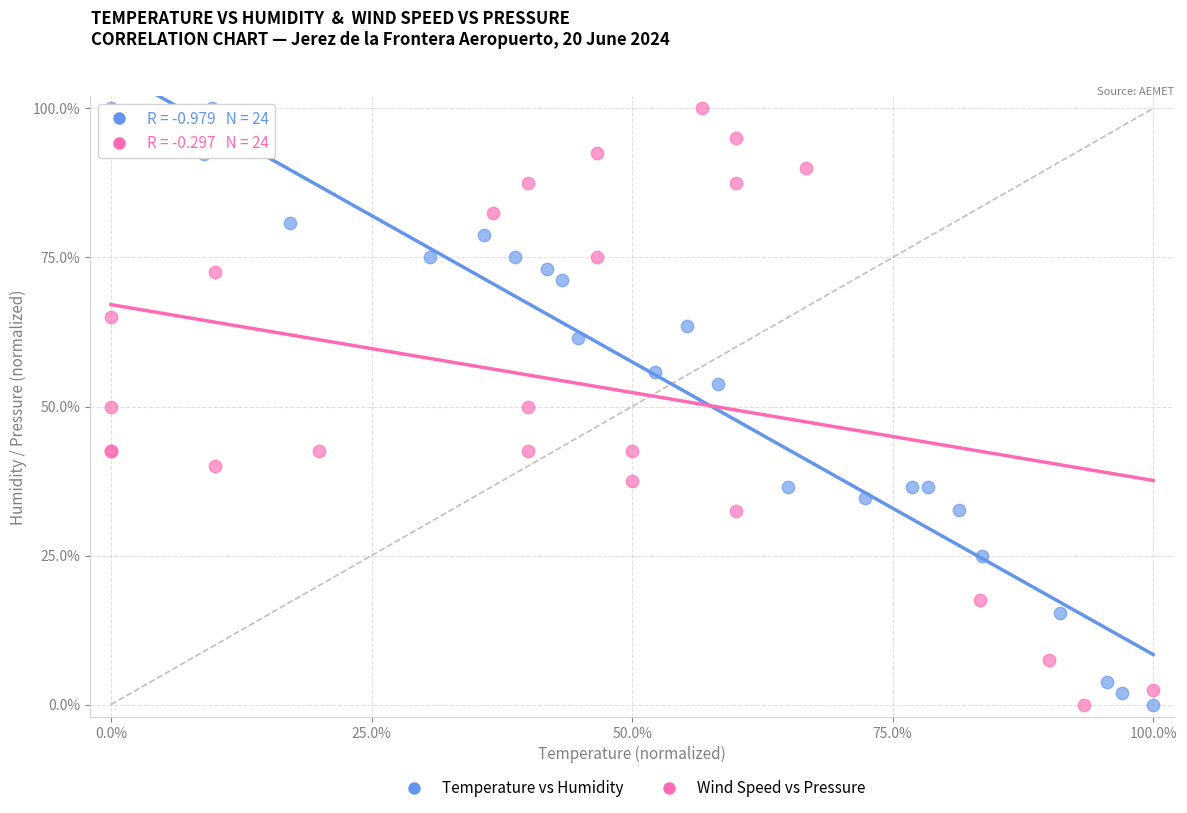

What are all the series names shown in the legend?

Temperature vs Humidity, Wind Speed vs Pressure